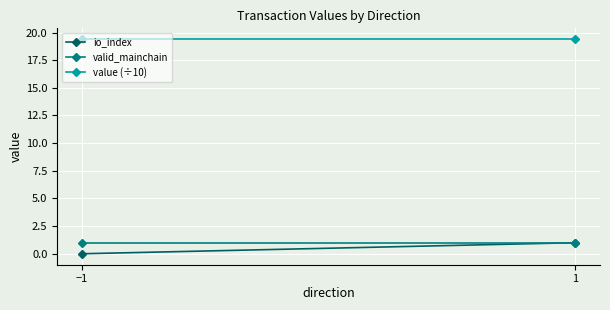

The value of io_index at −1 is -0.3. True or false?

False